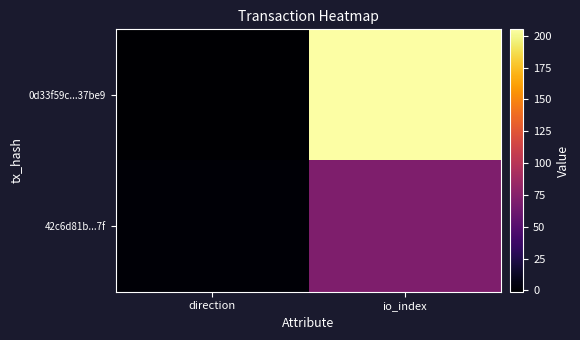

At io_index, list the series in order from smallest to largest.

42c6d81b...7f, 0d33f59c...37be9